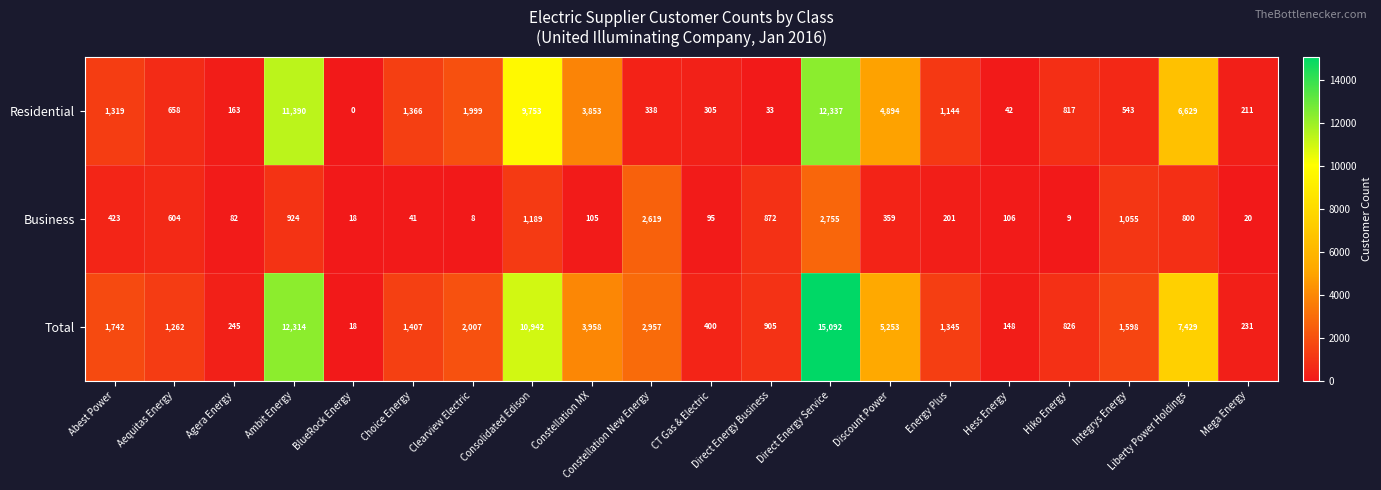

Where is Residential nearest to the value 6168?

Liberty Power Holdings